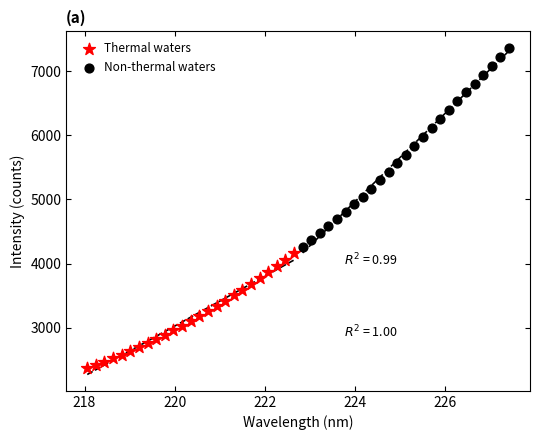

Which series reaches the minimum Y coordinate?

Thermal waters